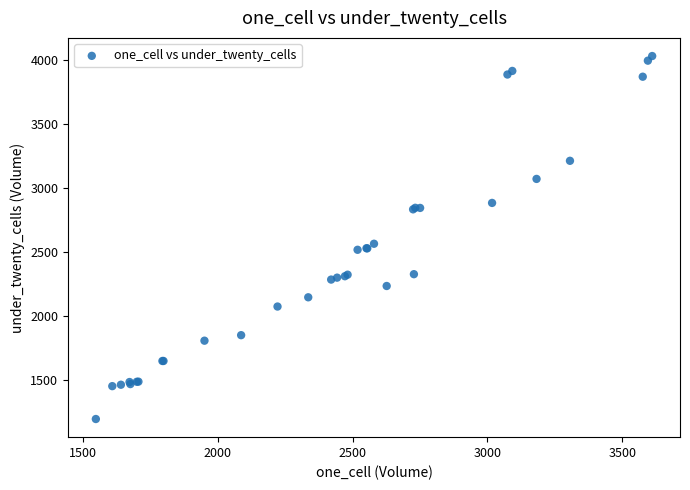

What Y value in the scatter plot is closest to 2613?

2565